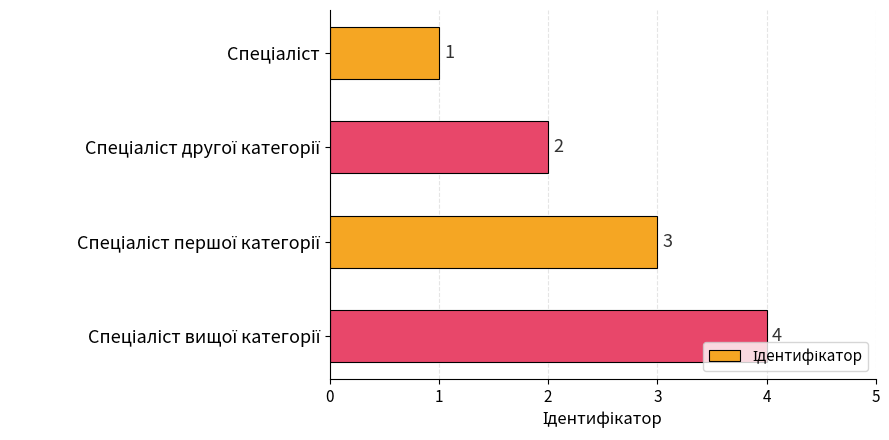

What is the maximum value shown in the chart?

4